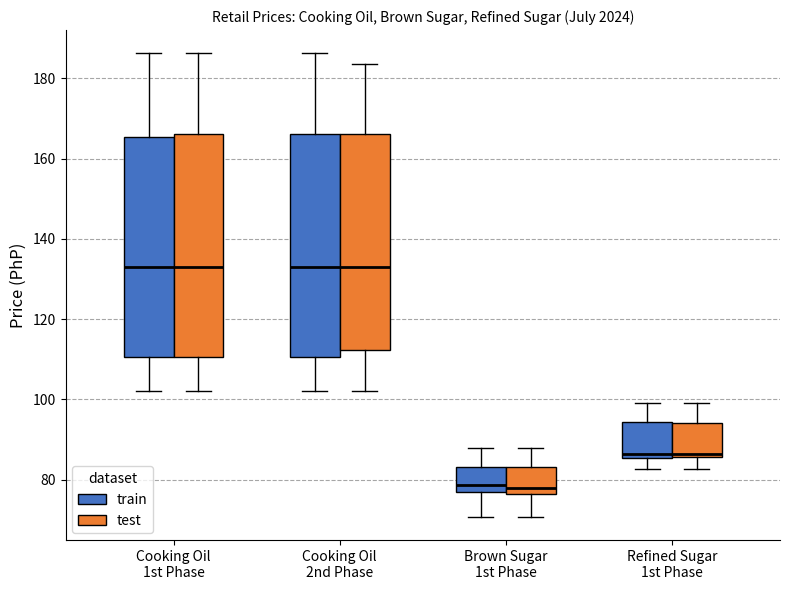

Where does the lower whisker of the box for Brown Sugar 1st Phase (test) end on the y-axis? The values are not printed on the chart, so give them approximately, as read against the axis.

70